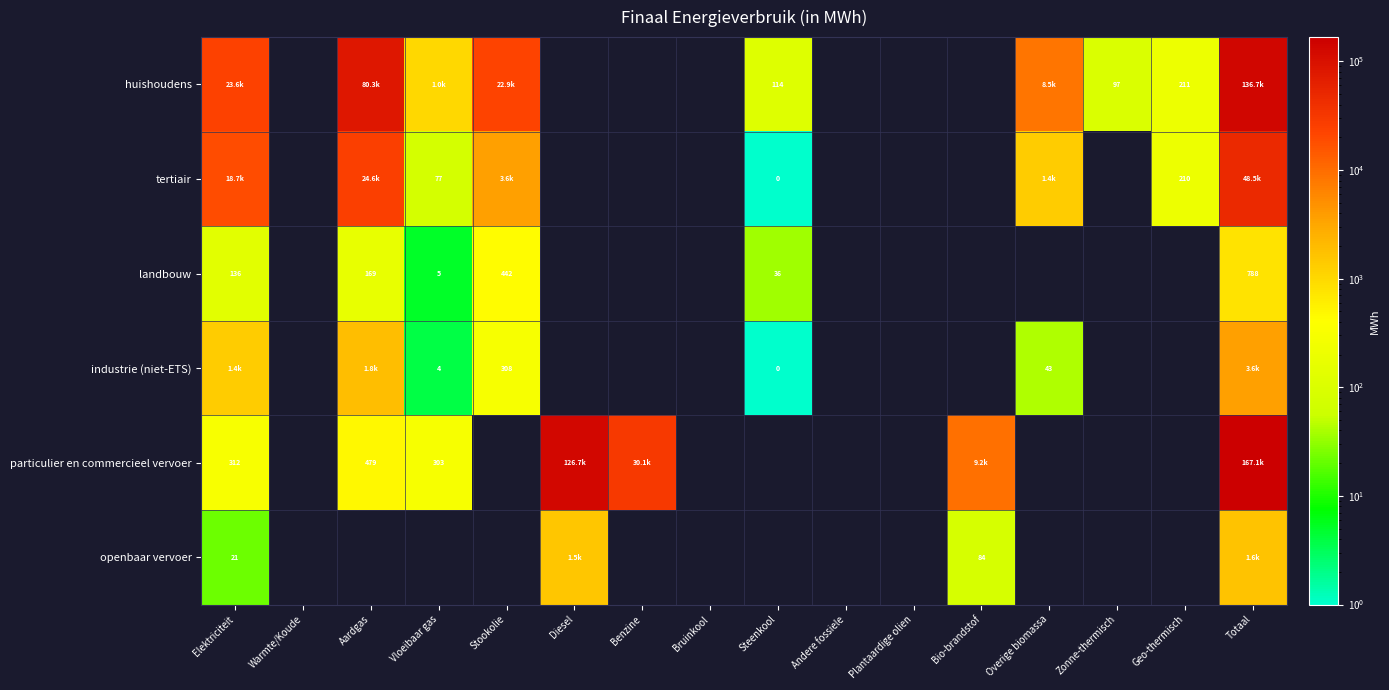

What is the minimum value for particulier en commercieel vervoer?

303.4